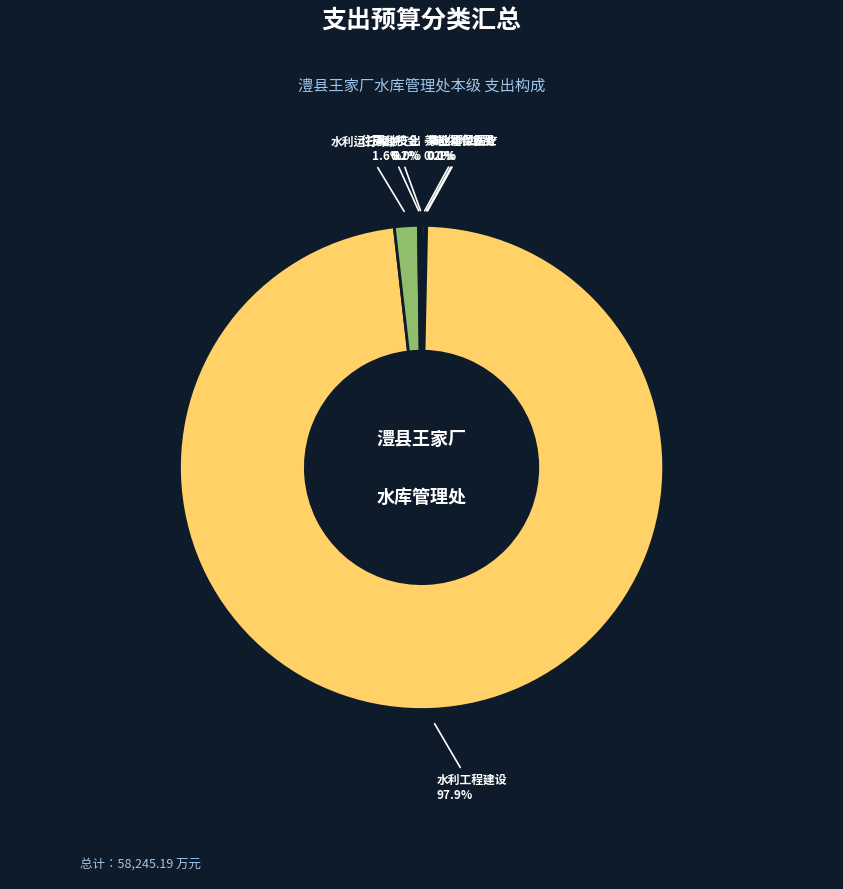

To the nearest percent, what is the average slice percentage?

14%